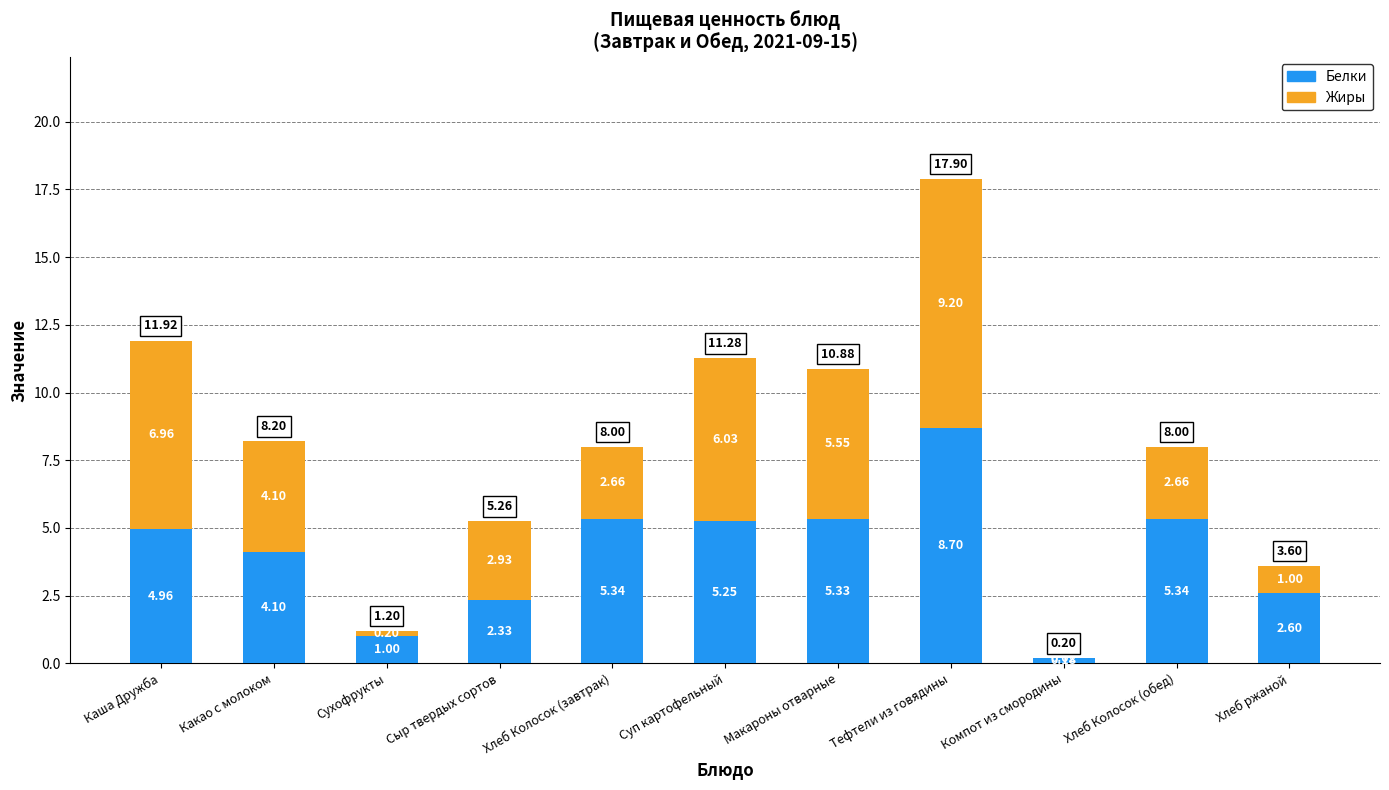

What is the sum of all Белки values?

45.1